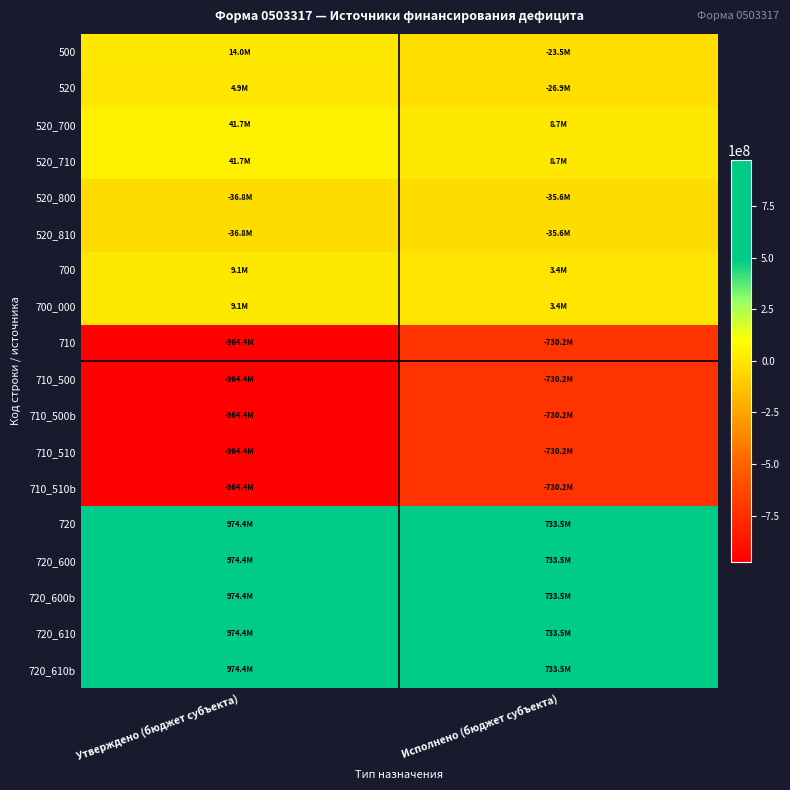

Which series has the largest total across all categories?

720